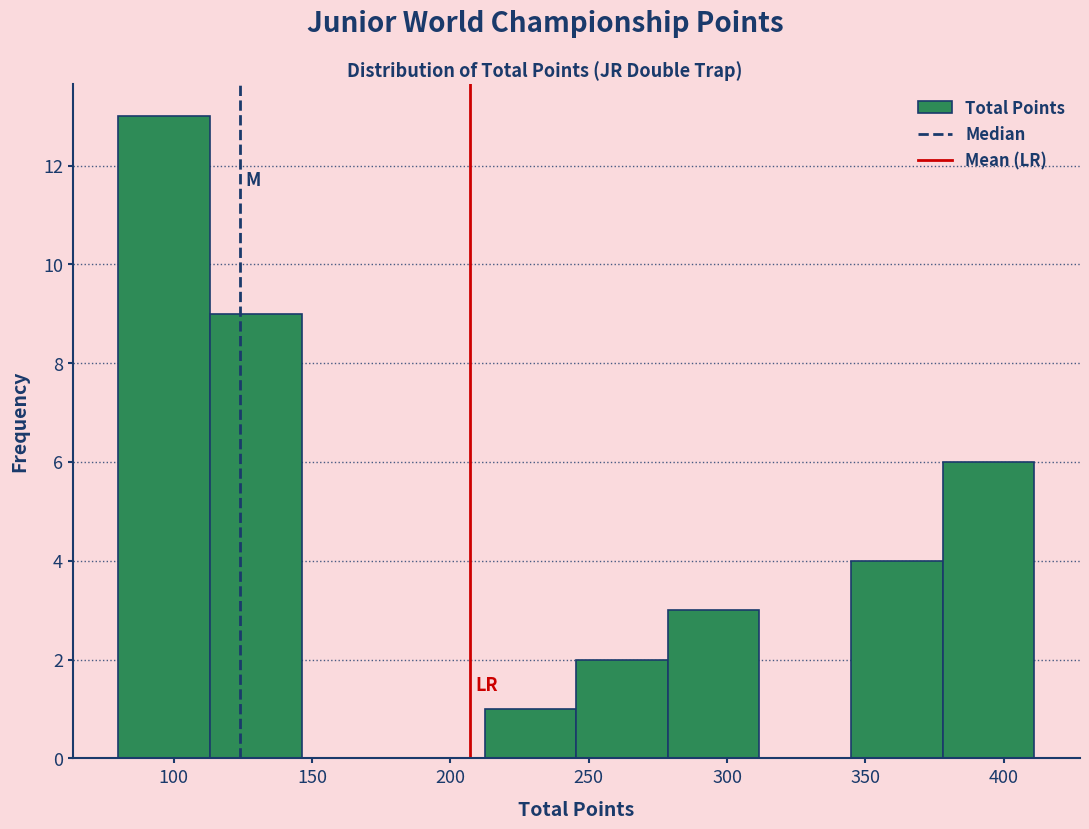

Which range on the x-axis has the tallest bar?

80 to 115